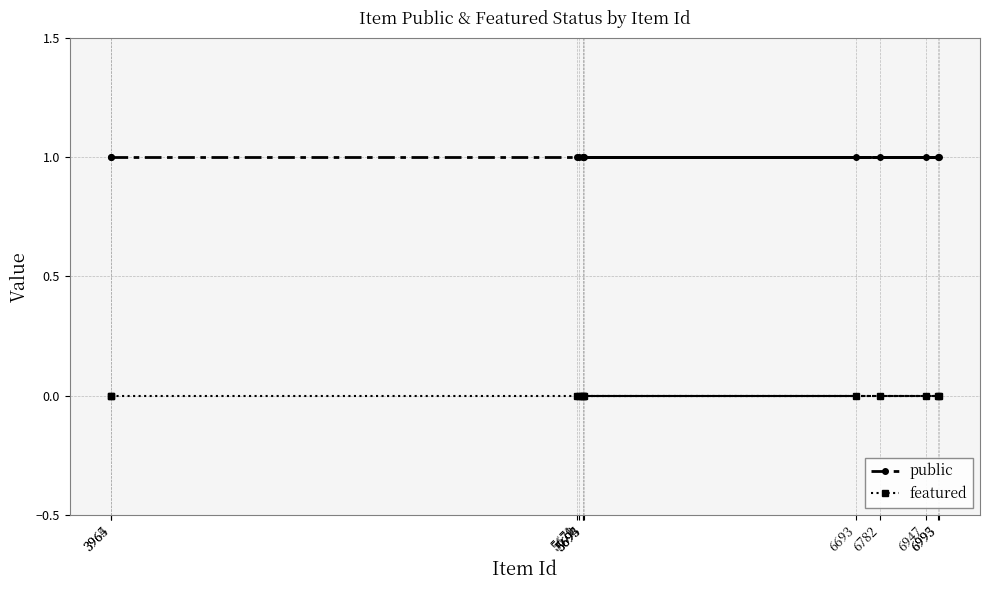

At which category is the sum across all series the highest?

3965